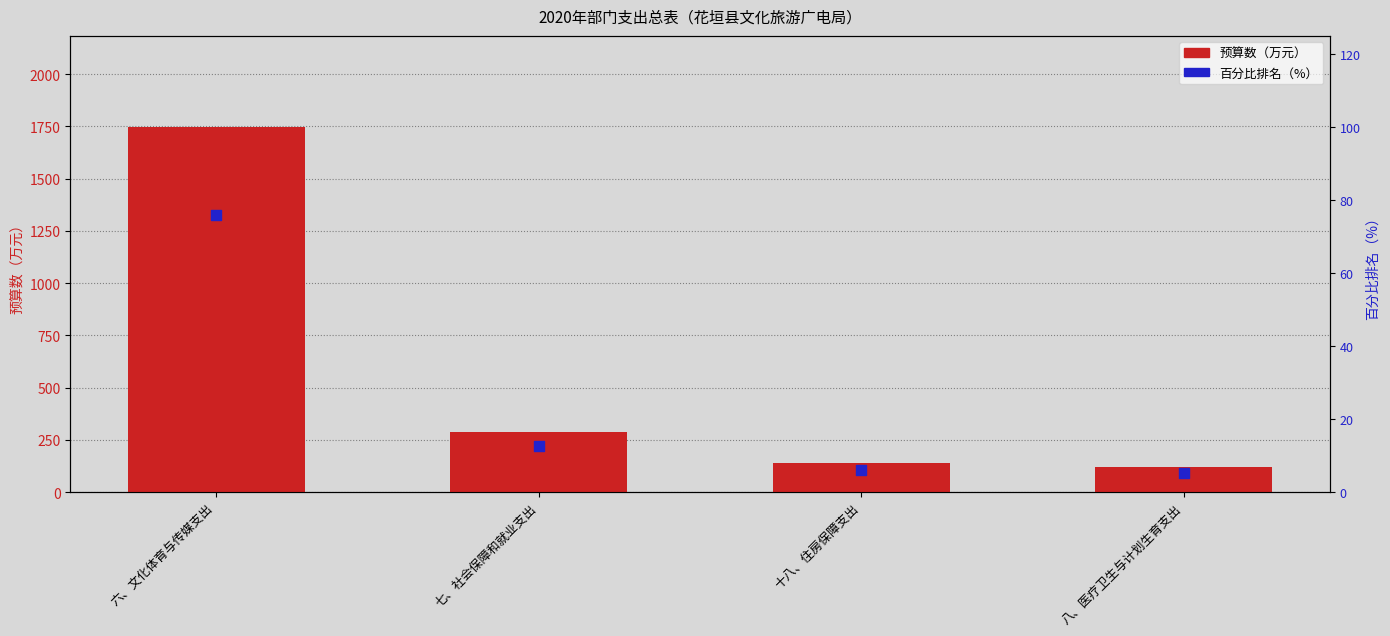

Which series has the widest spread of Y values?

预算数（万元）